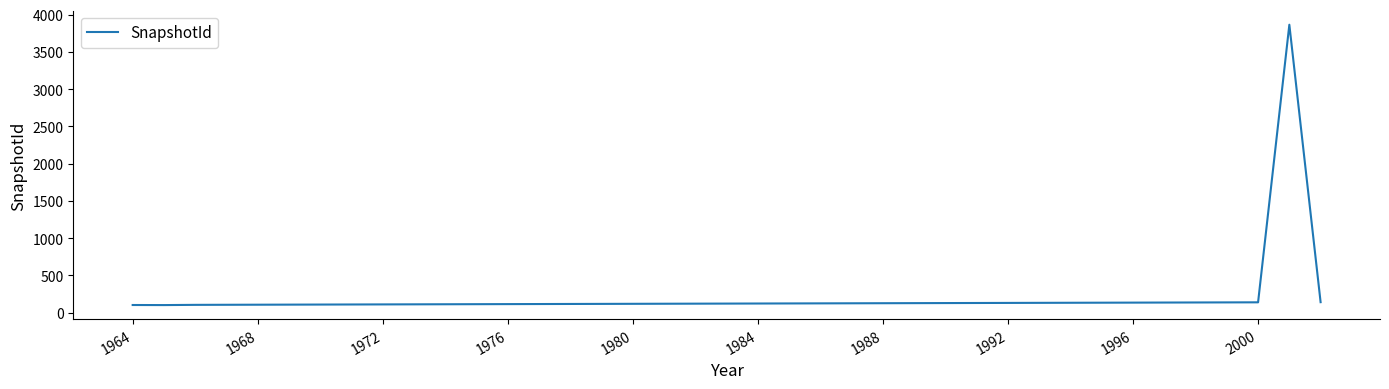

How many lines are shown in the chart?

1